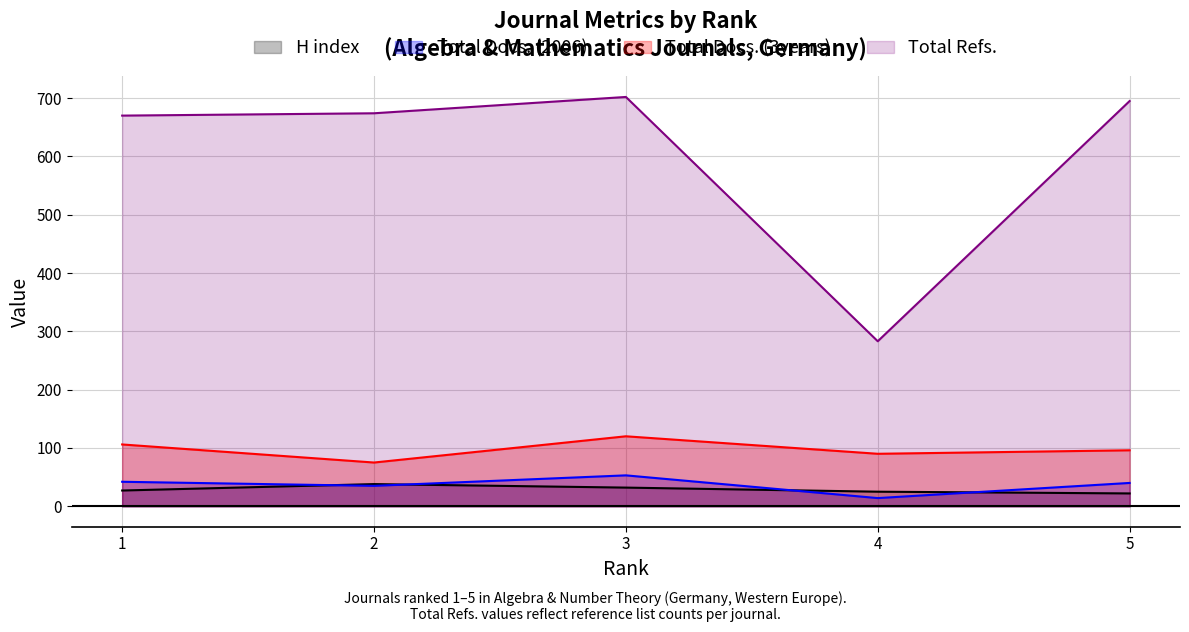

Count the number of data series in this chart.

4